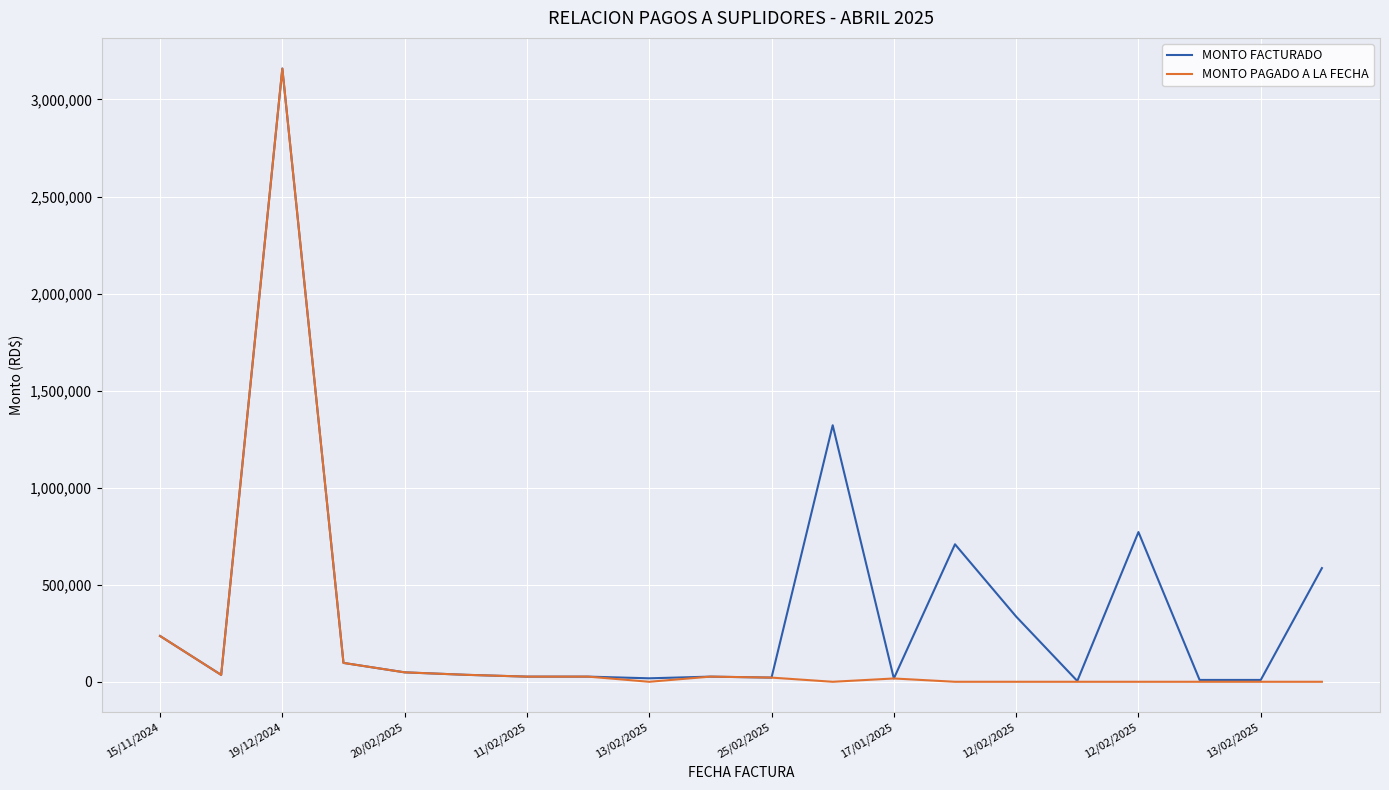

Which series has the largest total across all categories?

MONTO FACTURADO